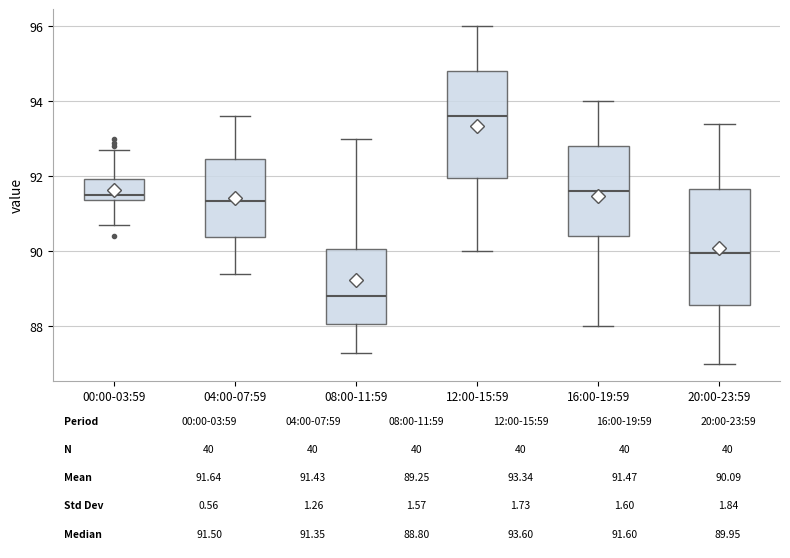

Which box is the tallest, from its lower edge to its upper edge?

20:00-23:59